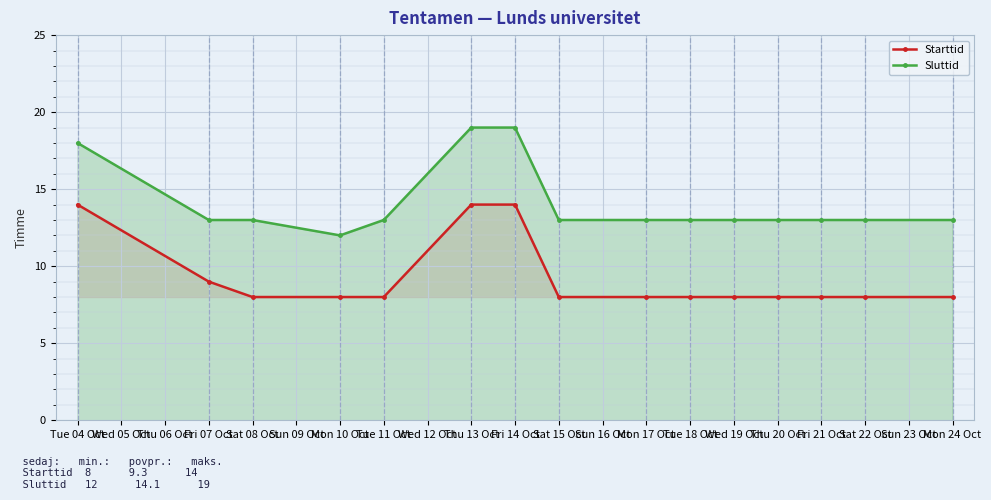

What is the total value across all series at Fri 07 Oct?

22